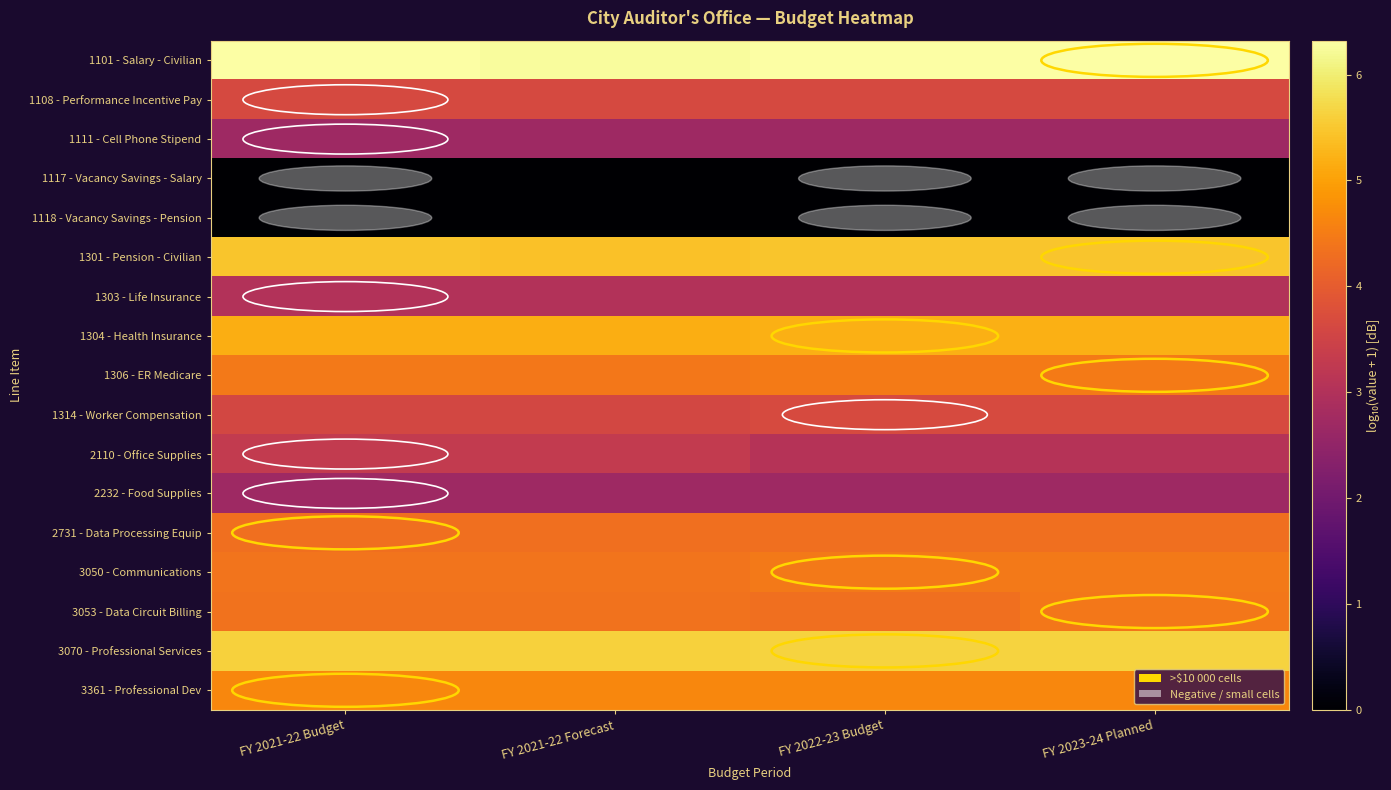

Count the number of data series in this chart.

17